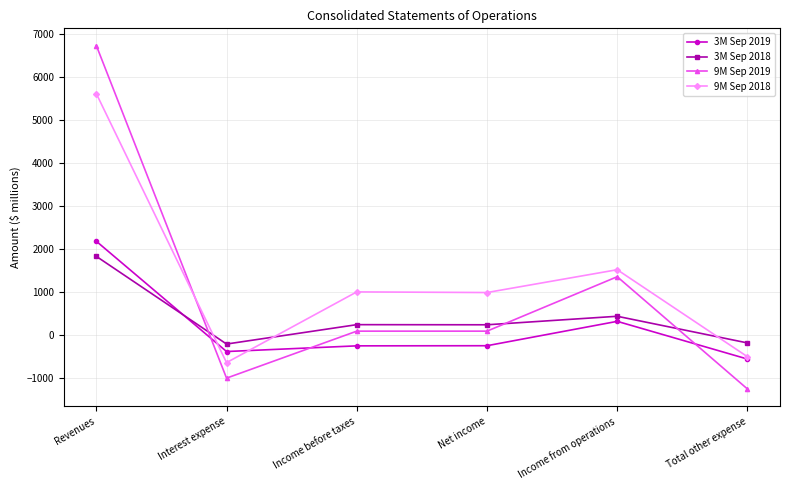

Where do 3M Sep 2019 and 3M Sep 2018 first cross each other?

Revenues and Interest expense